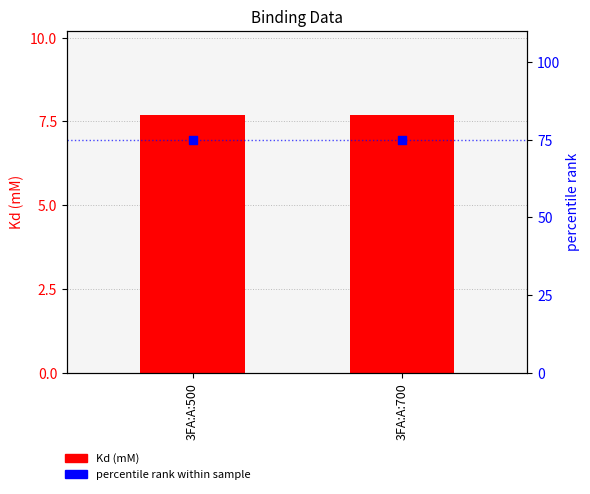

Which series reaches the maximum Y coordinate?

percentile rank